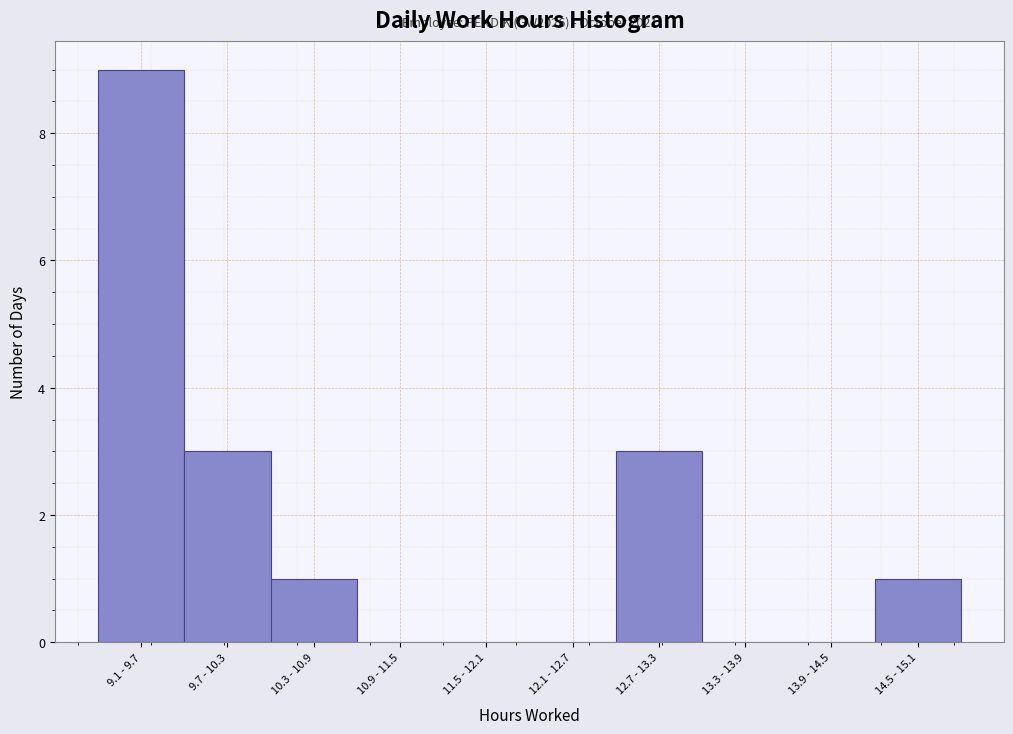

Reading left to right, transcribe all the data shown in this chart.

9.1 - 9.7=9	9.7 - 10.3=3	10.3 - 10.9=1	10.9 - 11.5=0	11.5 - 12.1=0	12.1 - 12.7=0	12.7 - 13.3=3	13.3 - 13.9=0	13.9 - 14.5=0	14.5 - 15.1=1